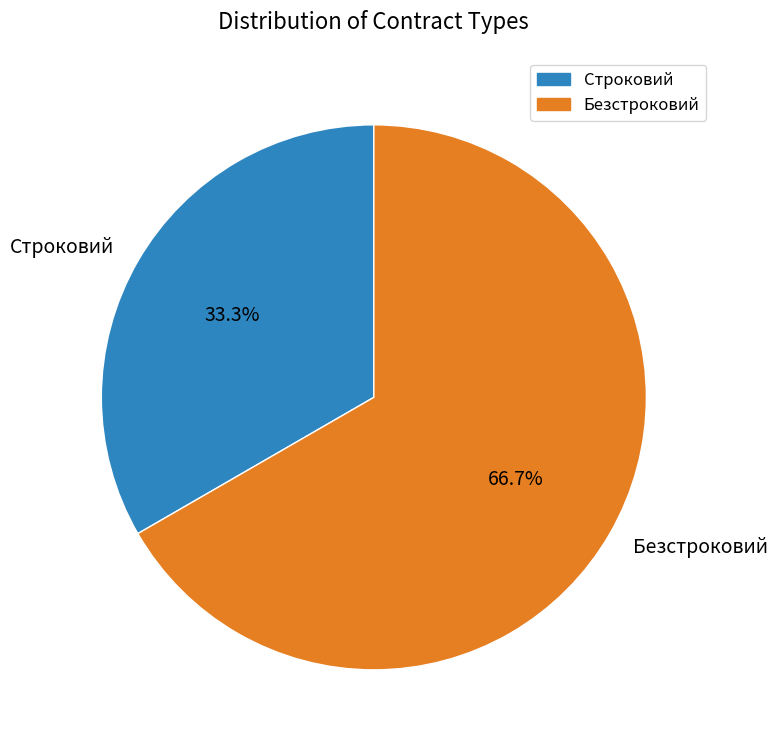

To the nearest percent, what is the average slice percentage?

50%